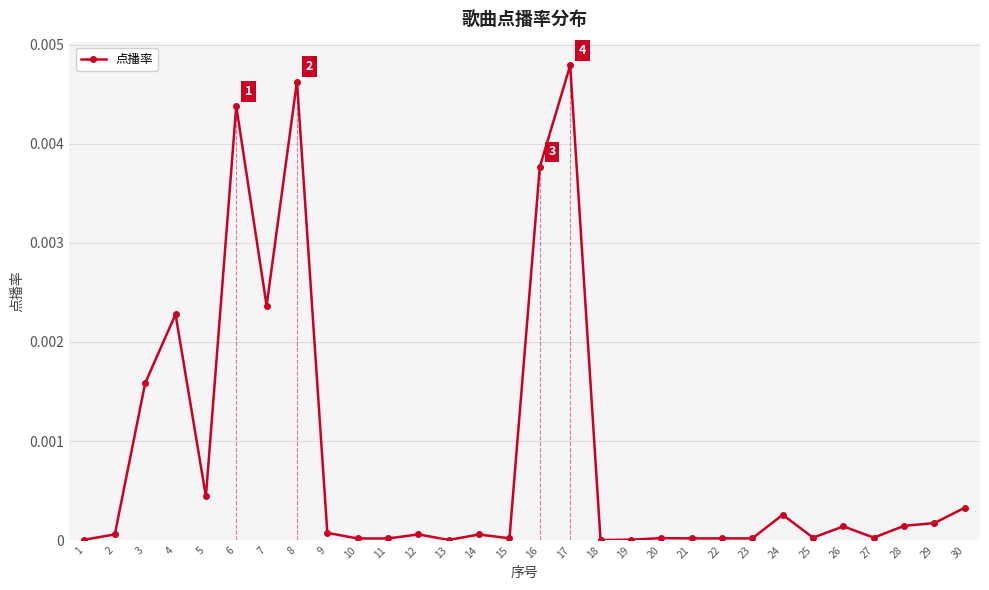

How many distinct data groups are displayed?

1